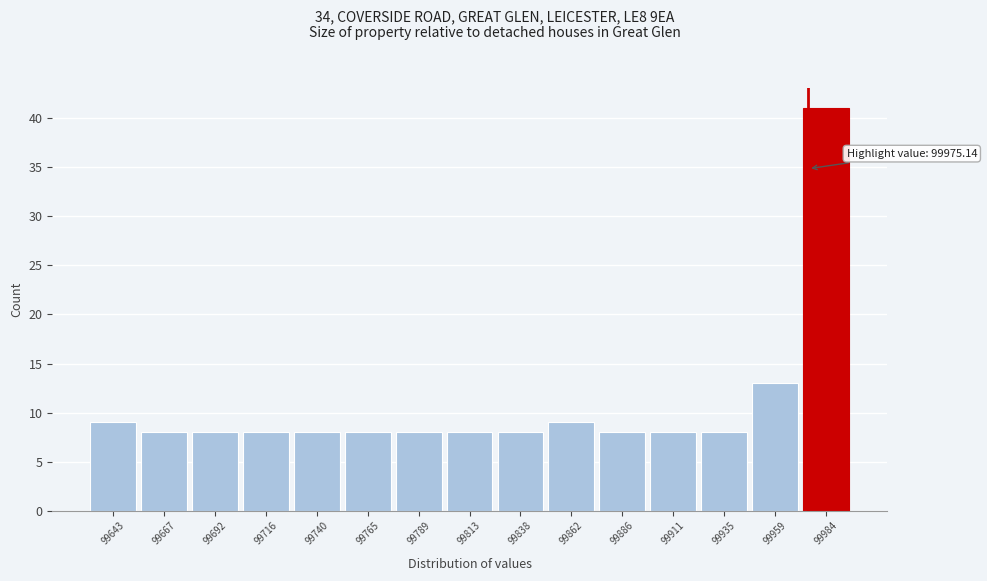

Which range on the x-axis has the tallest bar?

99970 to 99995